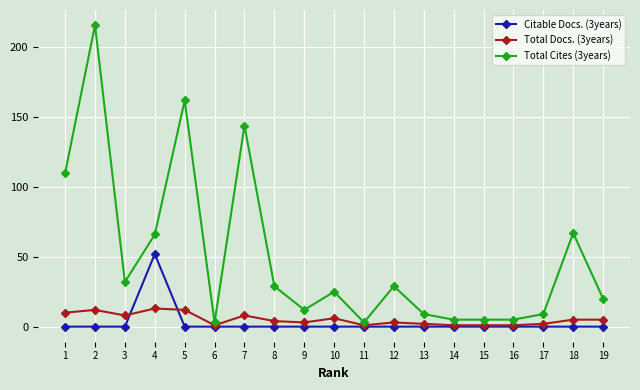

At which category is the sum across all series the highest?

2